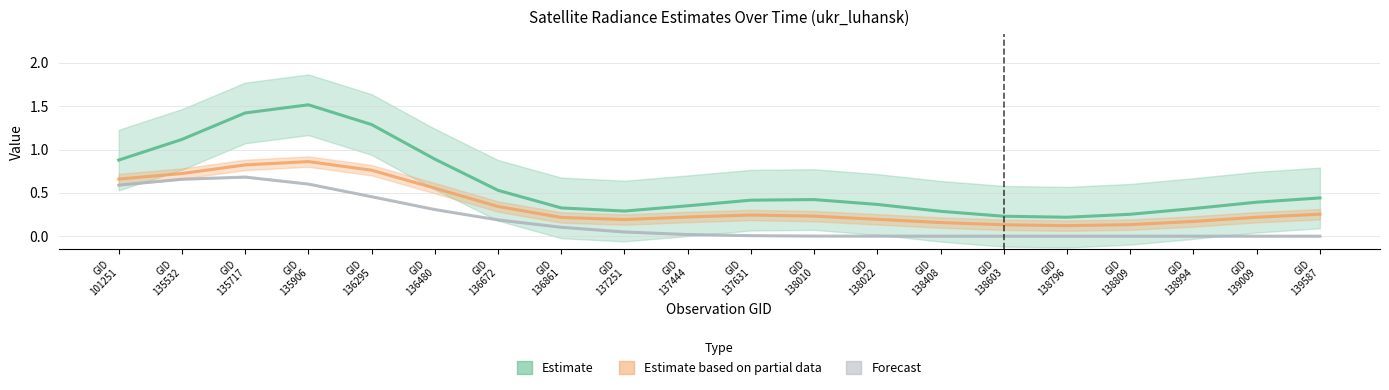

The Estimate series shows 0.4 at GID
101251. True or false?

False